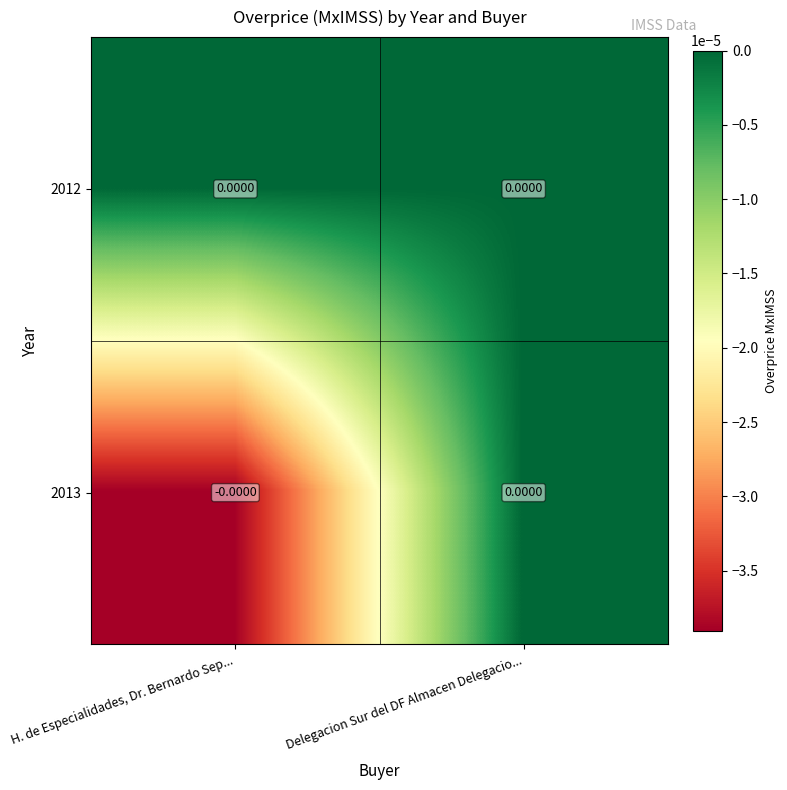

Reading left to right, what are all the values shown in this chart?

2012: H. de Especialidades, Dr. Bernardo Sep...=0.0	Delegacion Sur del DF Almacen Delegacio...=0.0
2013: H. de Especialidades, Dr. Bernardo Sep...=-0.0	Delegacion Sur del DF Almacen Delegacio...=0.0